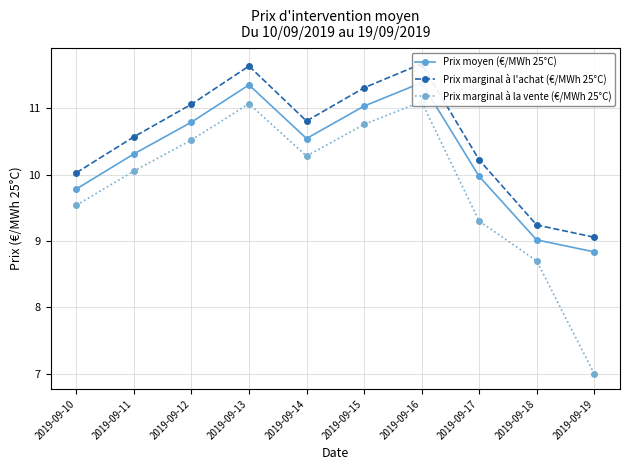

What is the difference between the highest and lowest values at 2019-09-14?

0.5